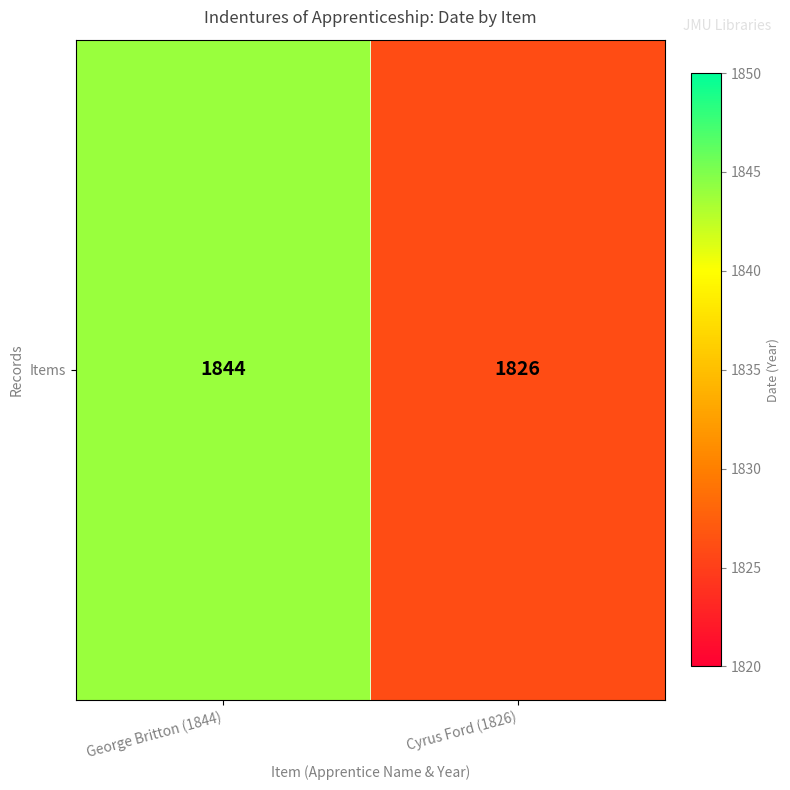

What is the difference between the maximum and minimum values?

18